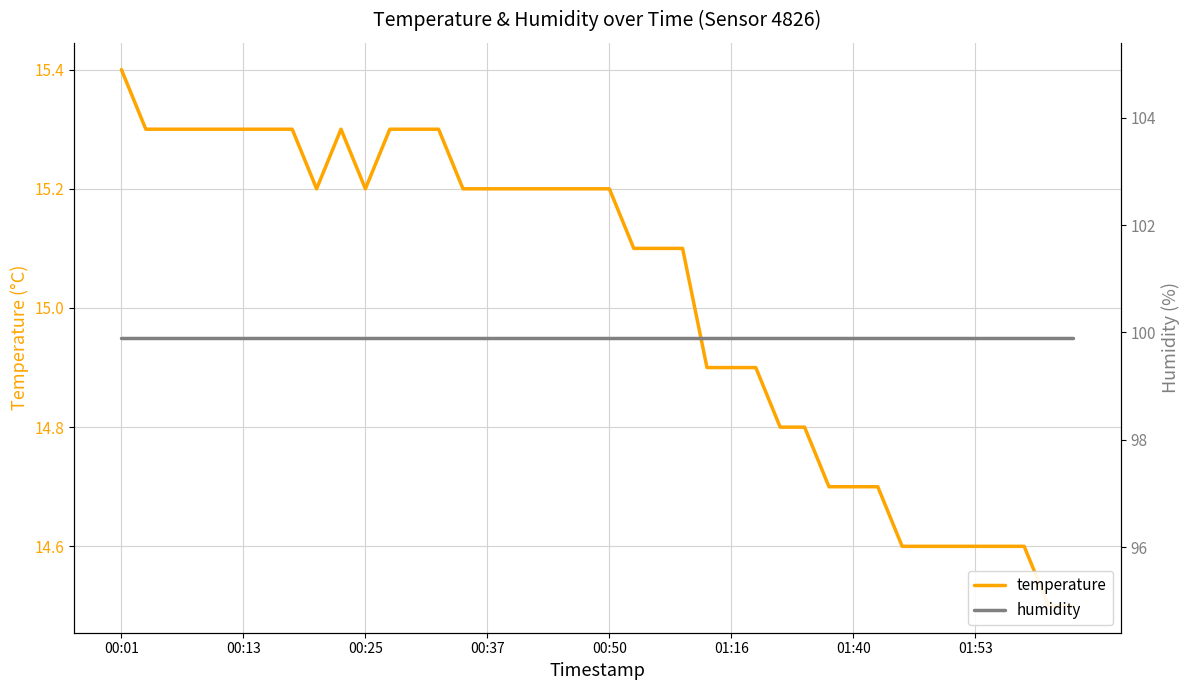

The value of temperature at 36 is 20.2. True or false?

False